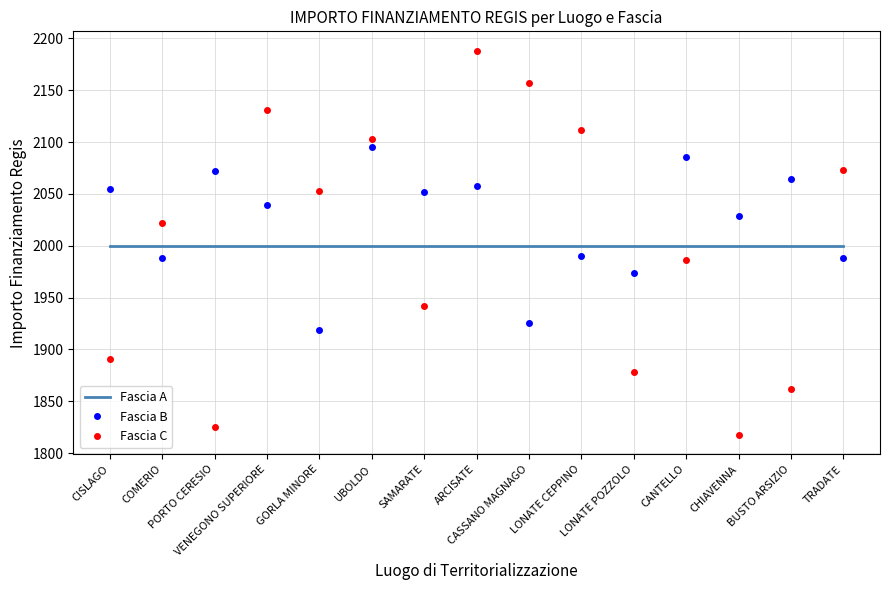

The value of Fascia B at TRADATE is 568.8. True or false?

False